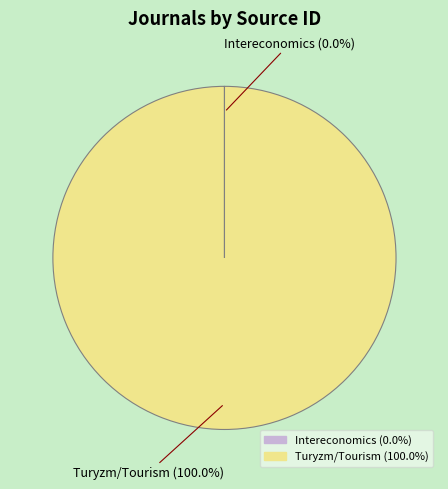

Which category has the biggest portion of the pie?

Turyzm/Tourism